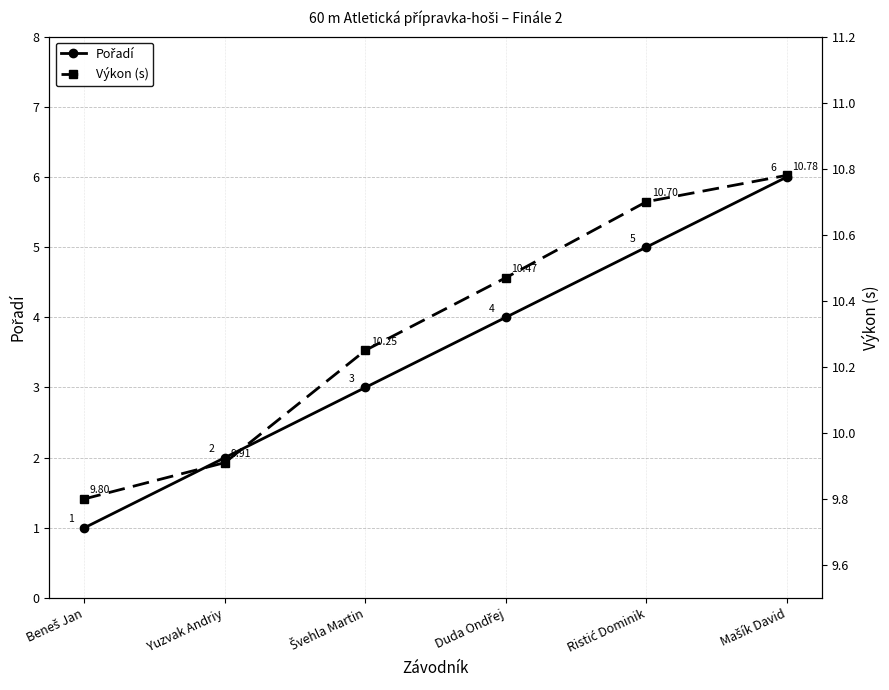

Is this an area chart (filled region under the line)?

No